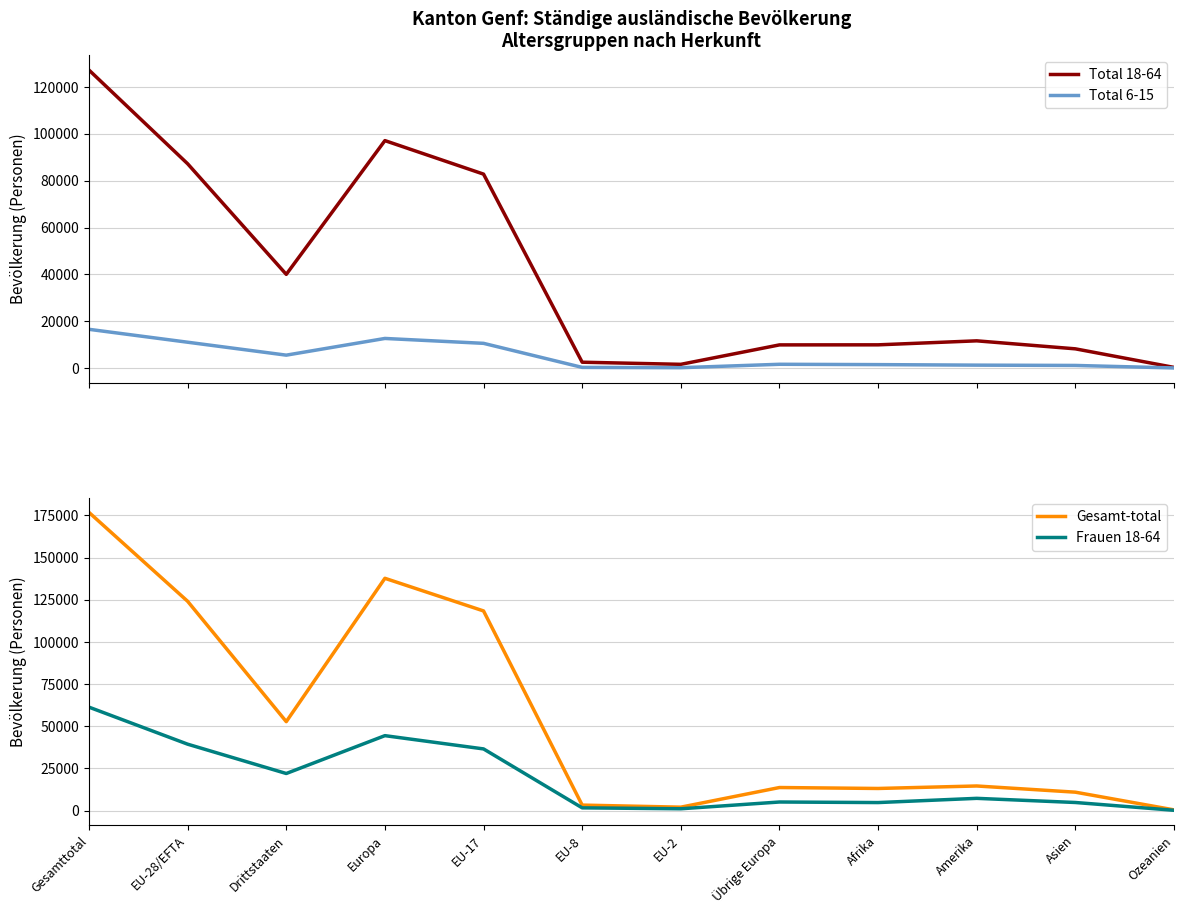

Reading left to right, transcribe all the data shown in this chart.

Total 18-64: 127221	87220	40001	97108	82799	2496	1589	9888	9912	11620	8204	279
Total 6-15: 16538	11030	5508	12639	10551	282	155	1609	1466	1244	1114	45
Gesamt-total: 176756	124057	52699	137696	118337	3219	1995	13639	13080	14554	10881	390
Frauen 18-64: 61295	39341	21954	44395	36529	1588	1042	5054	4726	7224	4765	144